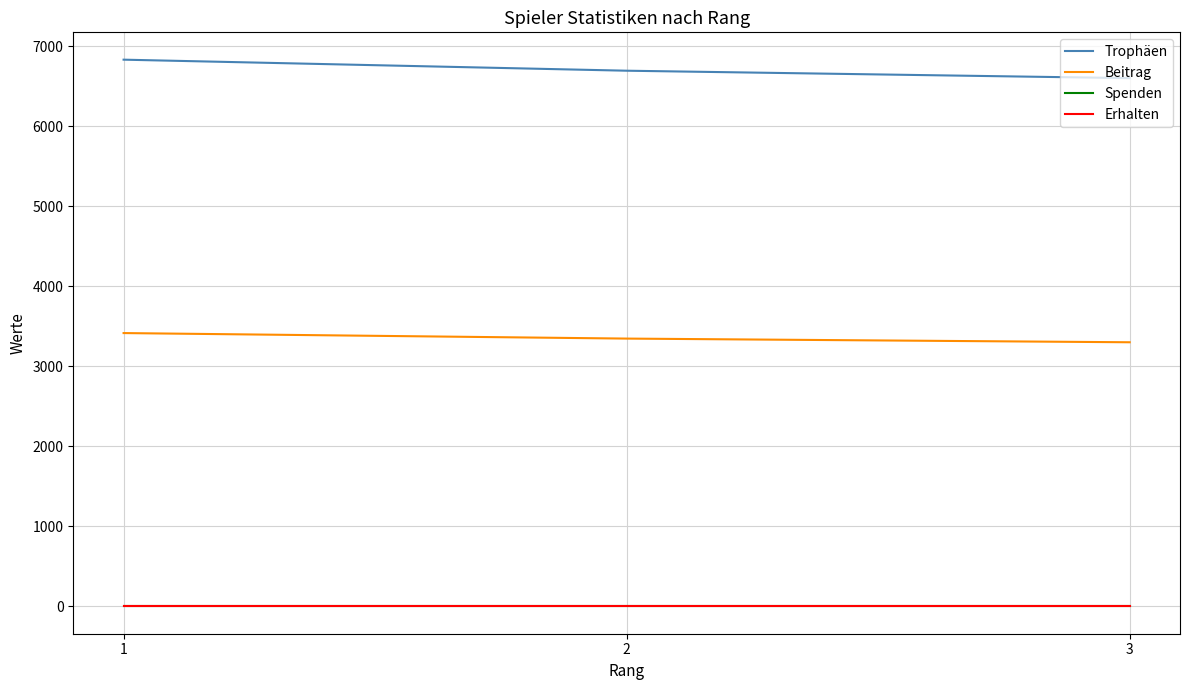

Does the chart have visible grid lines?

Yes